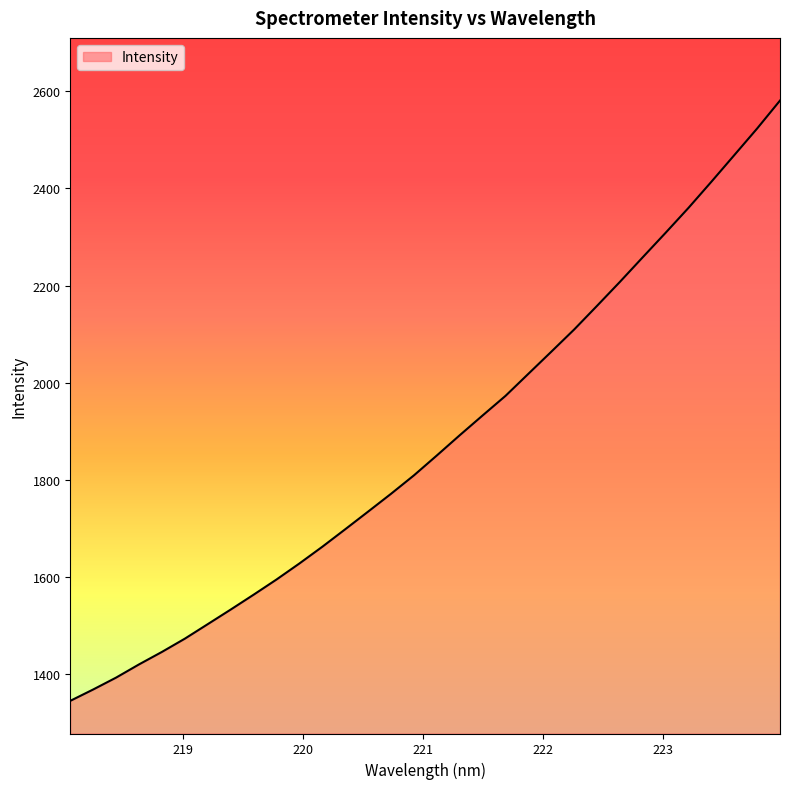

What is the maximum value shown in the chart?

2581.0